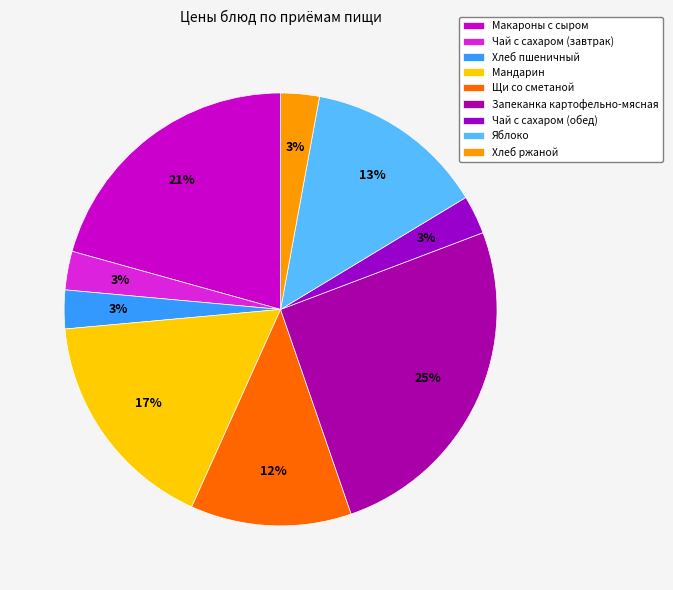

Rank the categories by value from highest to lowest.

Запеканка картофельно-мясная, Макароны с сыром, Мандарин, Яблоко, Щи со сметаной, Чай с сахаром (завтрак), Хлеб пшеничный, Чай с сахаром (обед), Хлеб ржаной